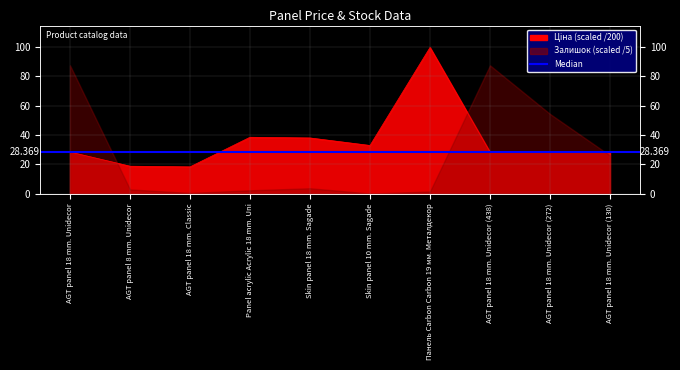

Does the chart have visible grid lines?

Yes